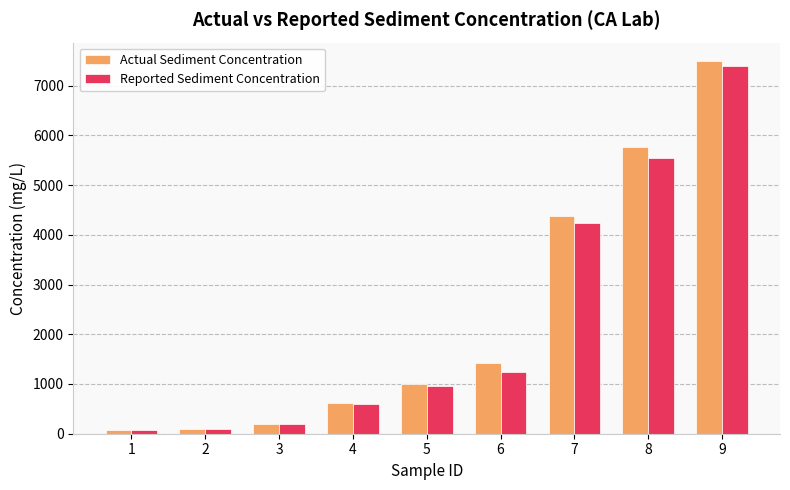

How many data points in Actual Sediment Concentration are less than 992?

4